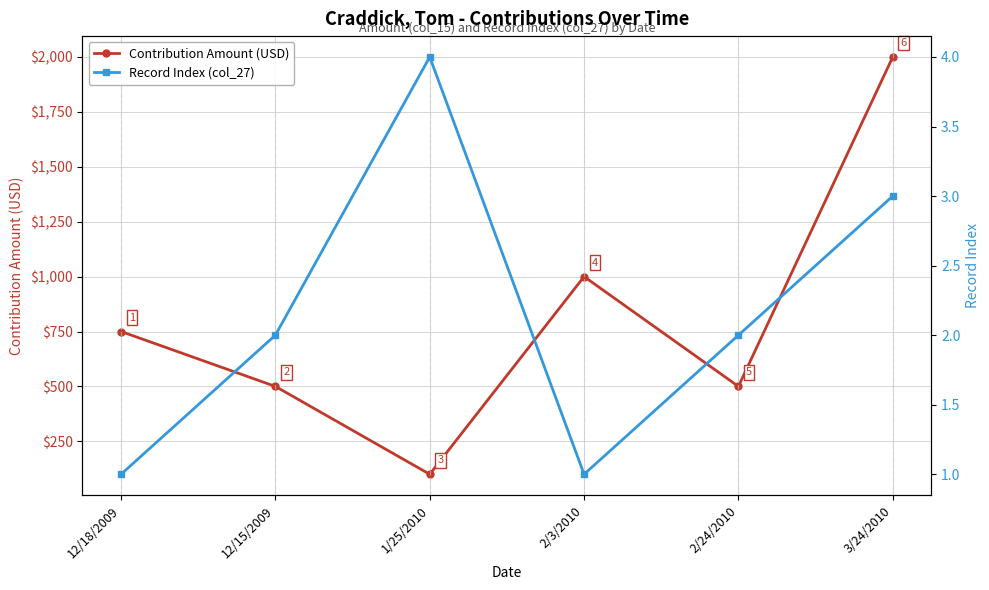

At which category does Record Index (col_27) reach its first local peak?

1/25/2010